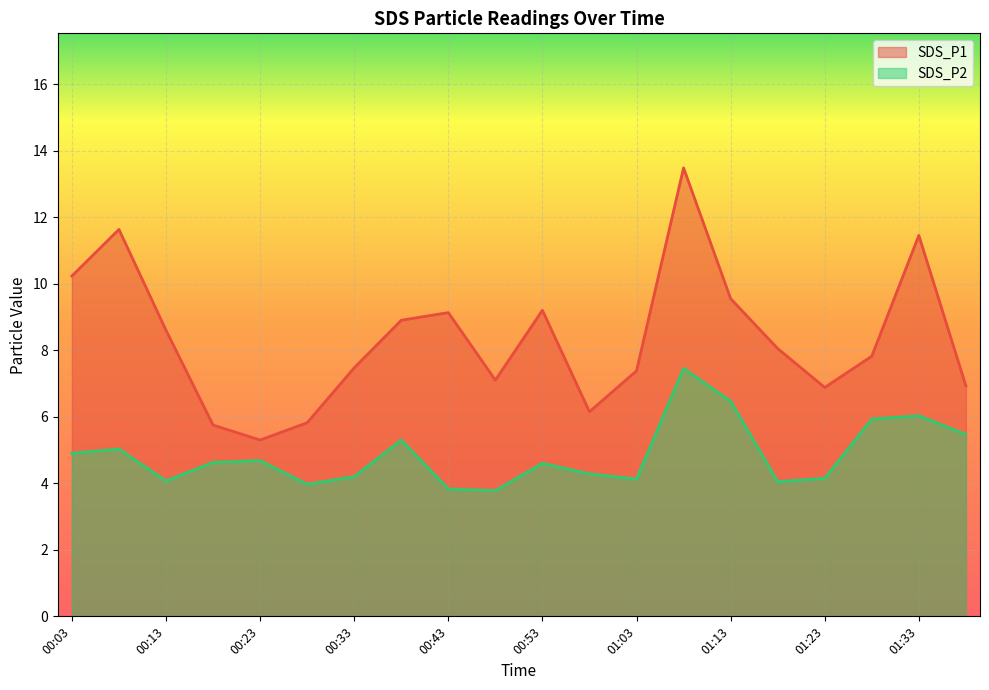

List the series in order of their overall mean, lowest first.

SDS_P2, SDS_P1